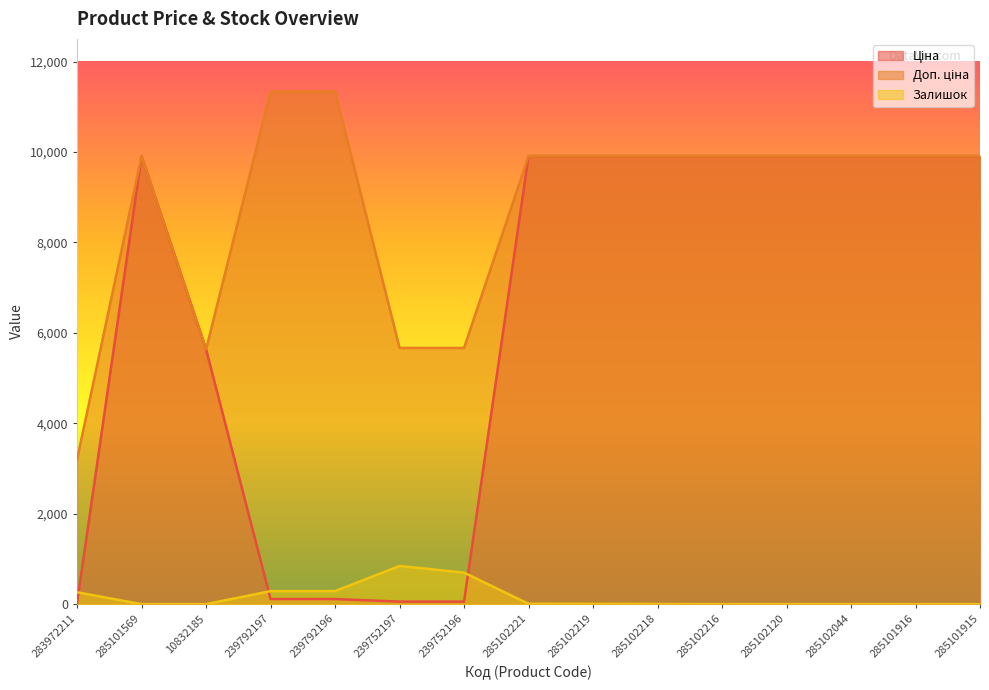

True or false: Доп. ціна and Залишок intersect in this chart.

False